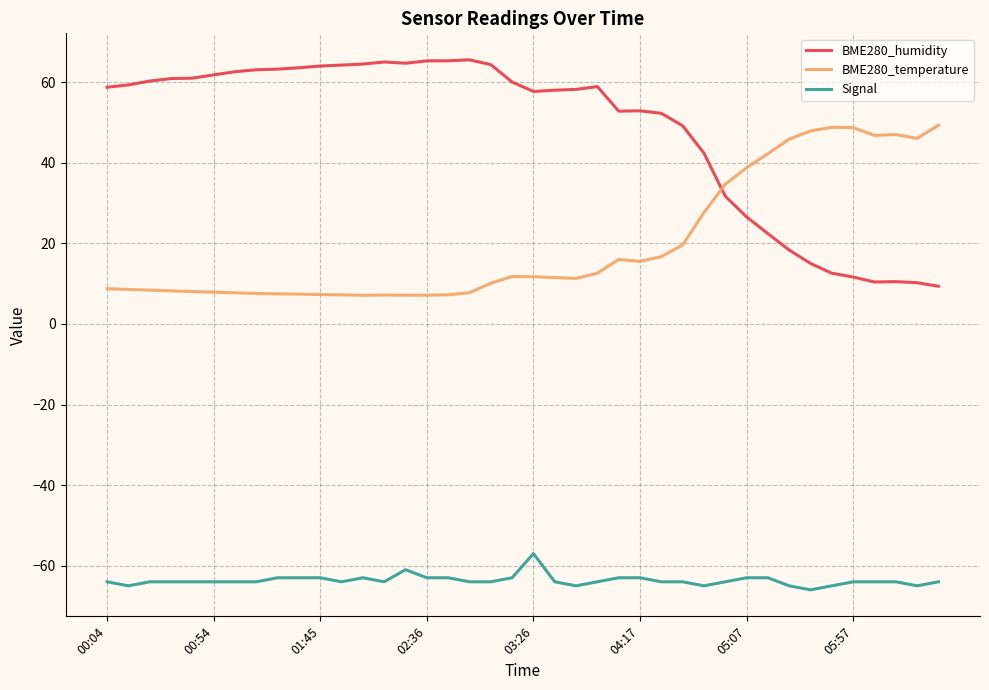

True or false: Signal and BME280_humidity cross at least once.

False